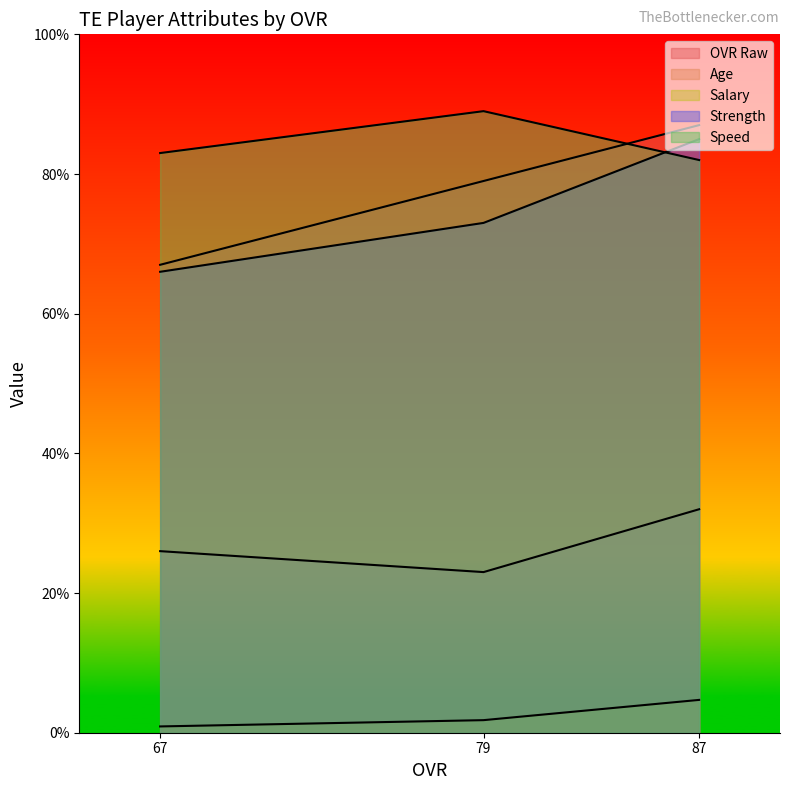

What is the smallest value displayed?

0.9